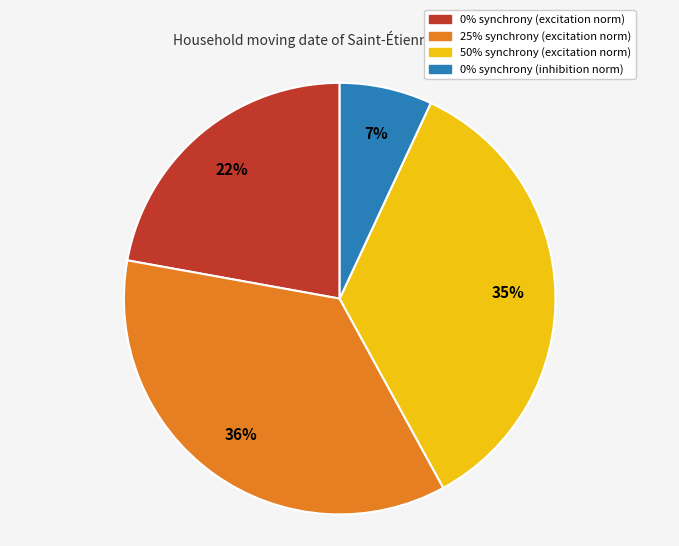

Is the sum of 25% synchrony (excitation norm) and 50% synchrony (excitation norm) greater than half?

Yes